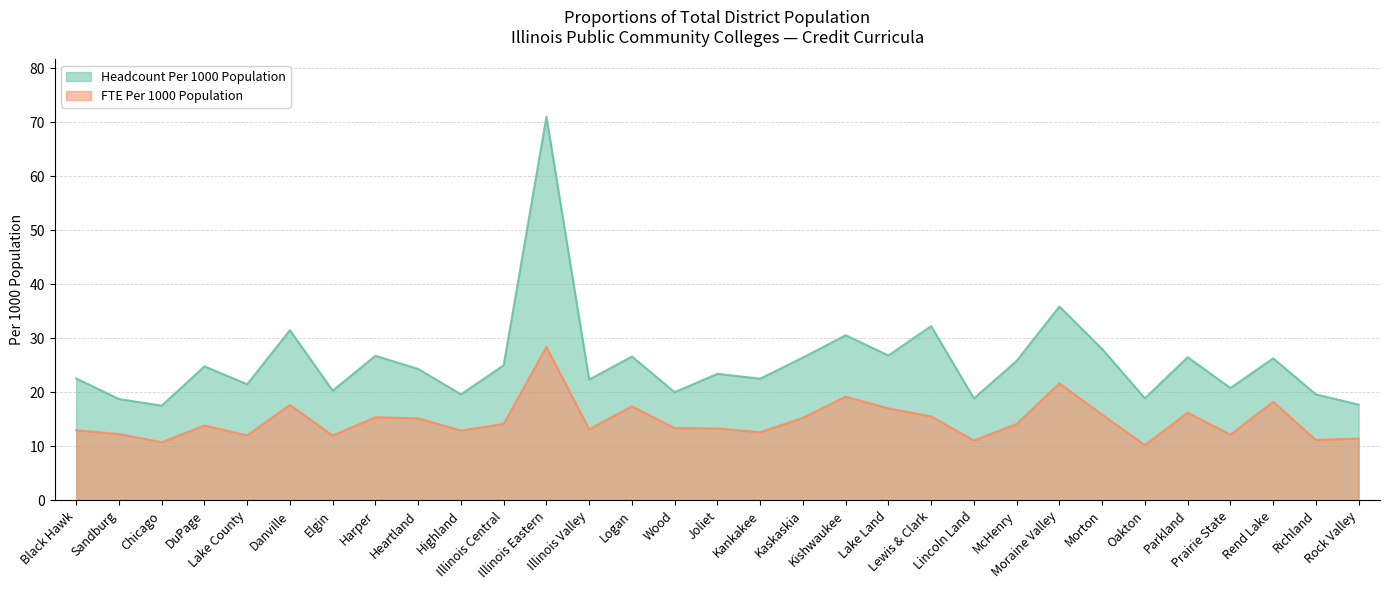

Rank the series at Lincoln Land from highest to lowest value.

Headcount Per 1000 Population, FTE Per 1000 Population